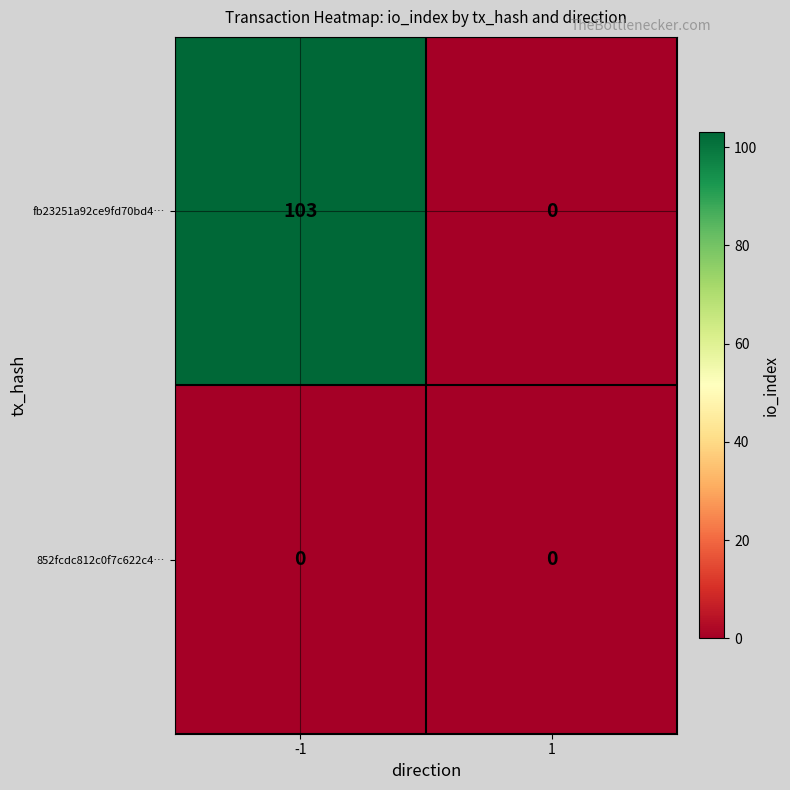

List the series in order of their peak value, lowest first.

852fcdc812c0f7c622c4…, fb23251a92ce9fd70bd4…